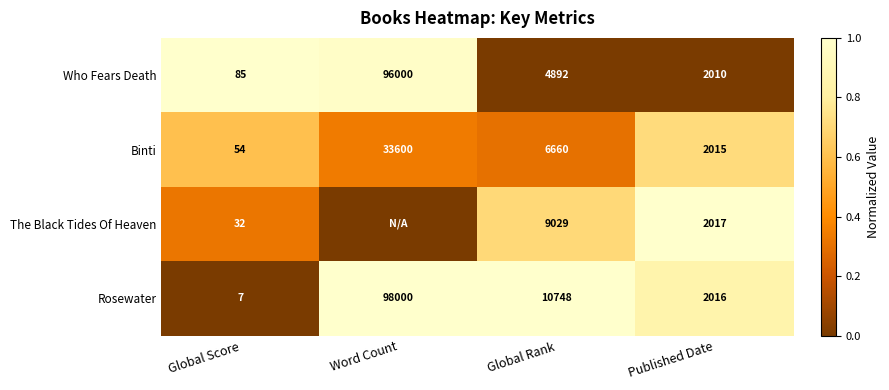

The value of Rosewater at Global Score is 11. True or false?

False